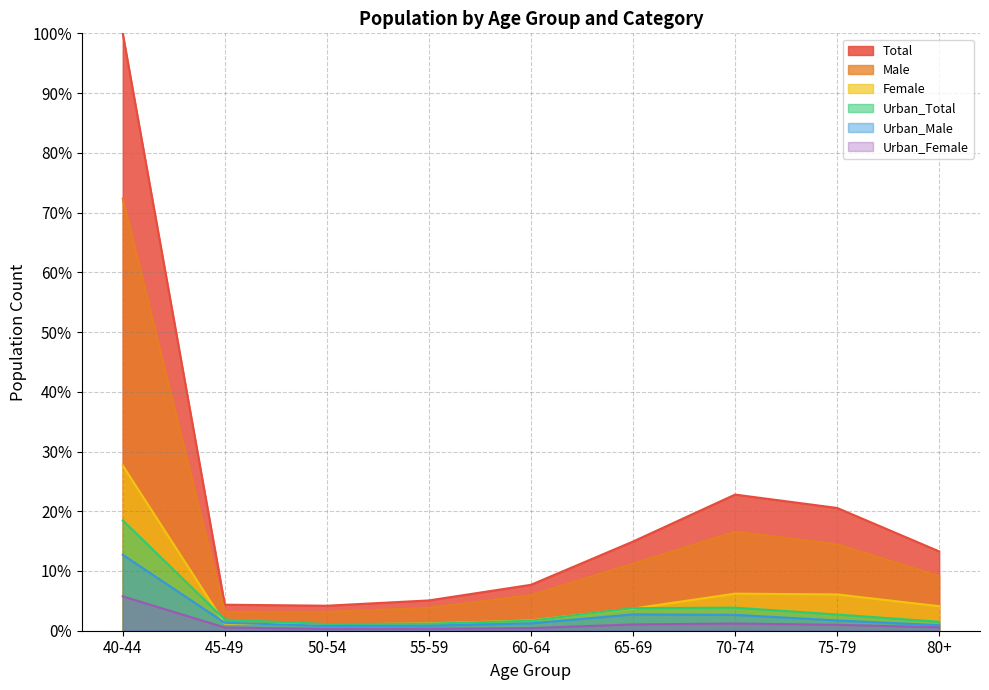

Reading left to right, extract all data points from this chart.

Total: 100.0	4.4	4.2	5.1	7.7	14.9	22.8	20.5	13.3
Male: 72.3	3.2	3.1	3.9	6.0	11.2	16.6	14.5	9.2
Female: 27.7	1.2	1.0	1.2	1.7	3.7	6.2	6.1	4.1
Urban_Total: 18.5	1.9	1.1	1.2	1.7	3.8	3.9	2.7	1.5
Urban_Male: 12.7	1.3	0.8	0.8	1.2	2.7	2.7	1.7	0.9
Urban_Female: 5.8	0.5	0.3	0.3	0.4	1.1	1.2	1.0	0.6